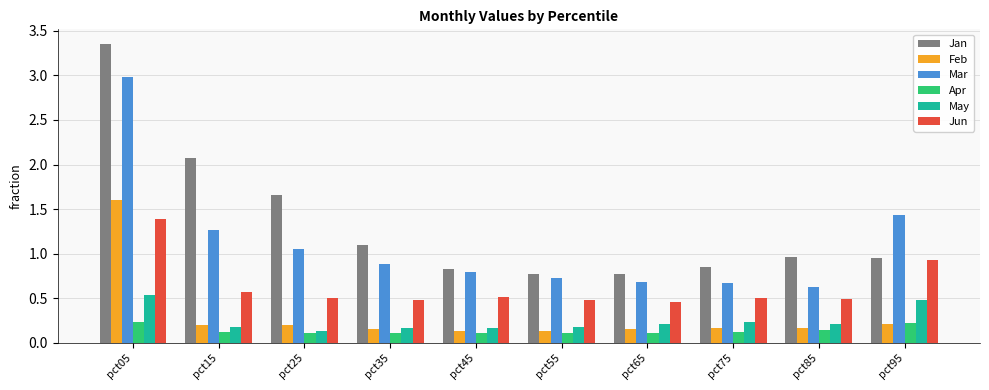

What is the sum of the Feb values at pct25 and pct55?

0.3